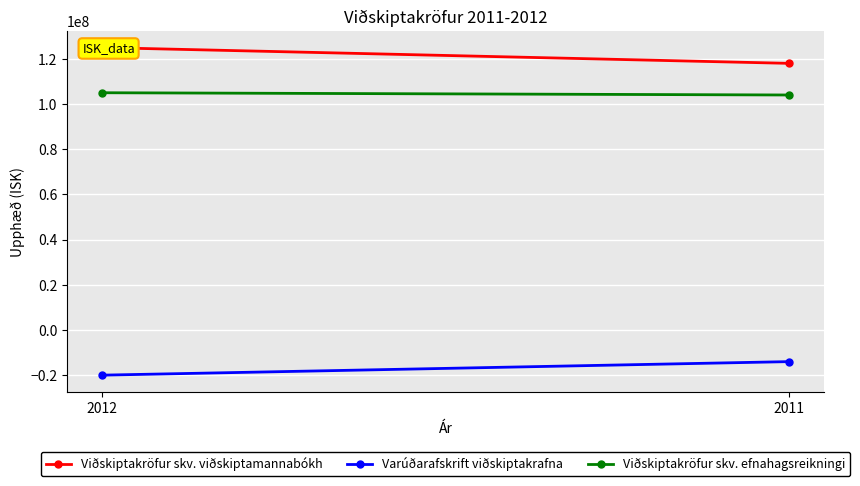

What are all the series names shown in the legend?

Viðskiptakröfur skv. viðskiptamannabókh, Varúðarafskrift viðskiptakrafna, Viðskiptakröfur skv. efnahagsreikningi